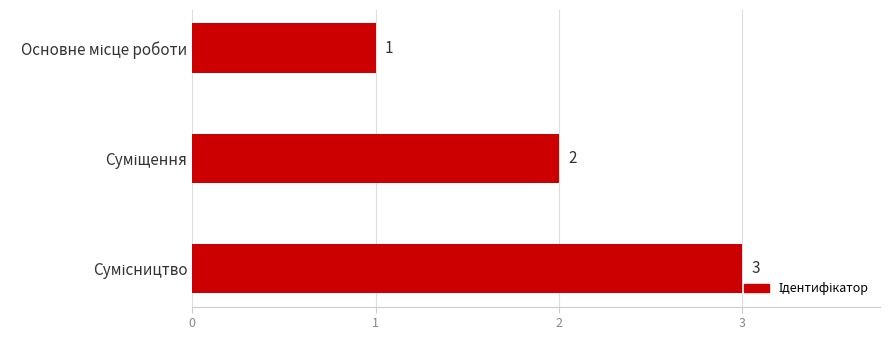

What is the value of the 1st bar from the top?

1